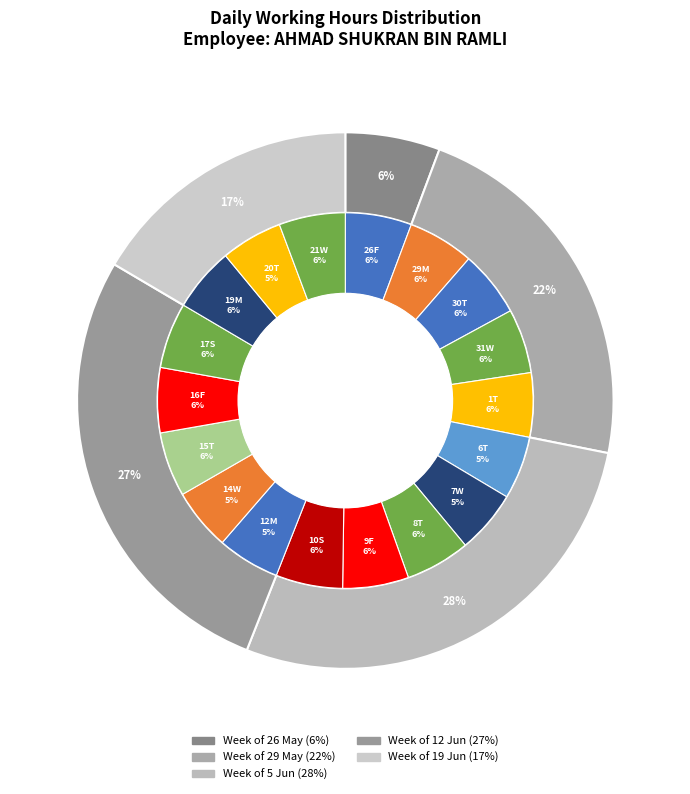

Is the sum of 8-Thu and 19-Mon greater than half?

No